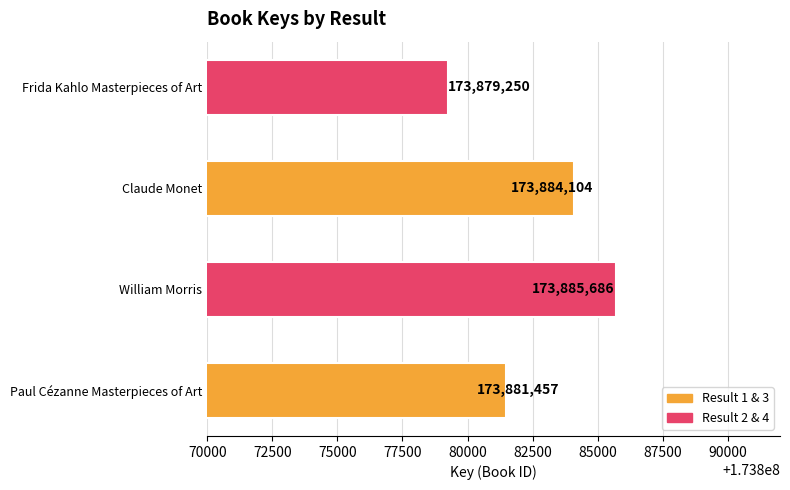

The chart shows a value of 173881457 at Paul Cézanne Masterpieces of Art. True or false?

True